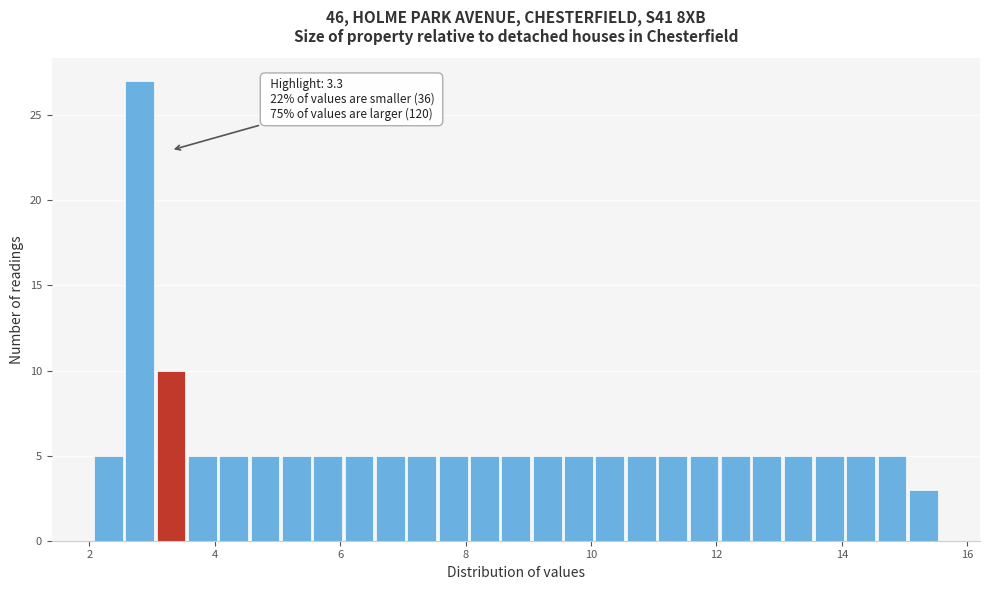

Around what value on the x-axis is the tallest bar? Give the approximate position of its centre, as read against the axis.

2.8